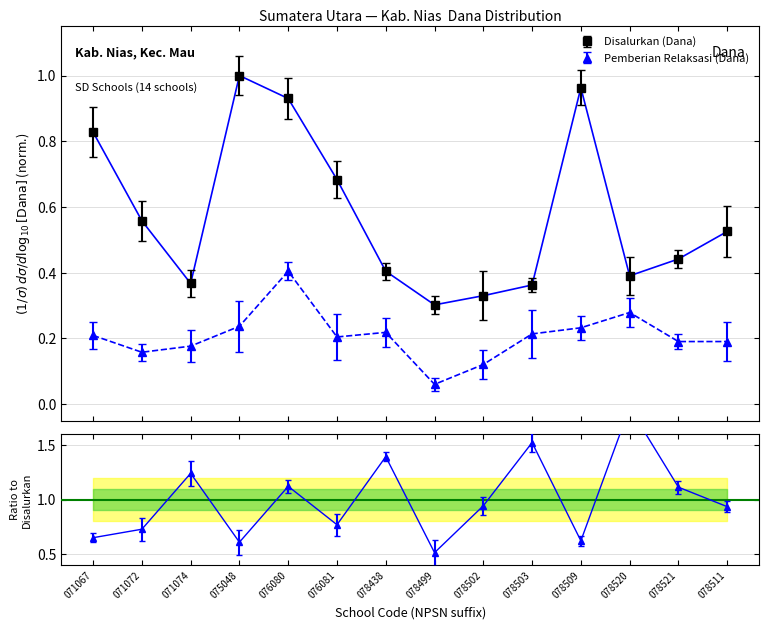

What is the average value of the Disalurkan (Dana) series?

0.6